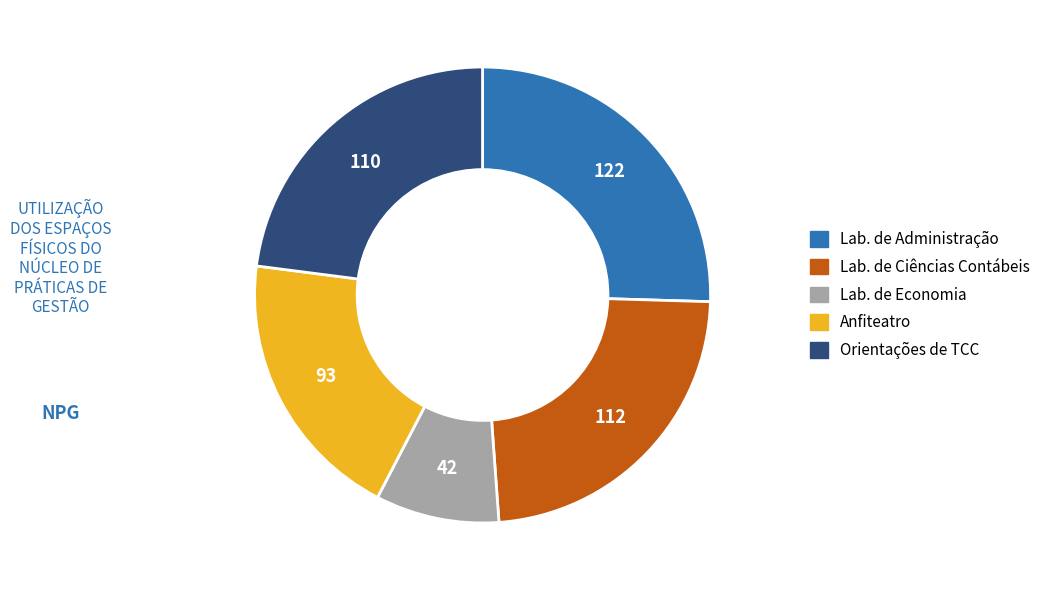

Does Lab. de Administração represent more than half of the total?

No